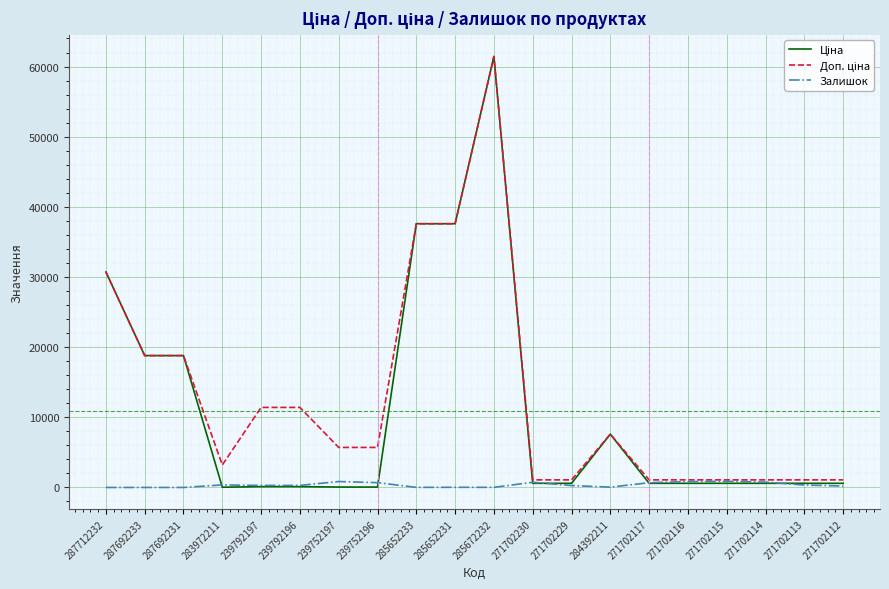

What is the greatest value displayed?

61434.3